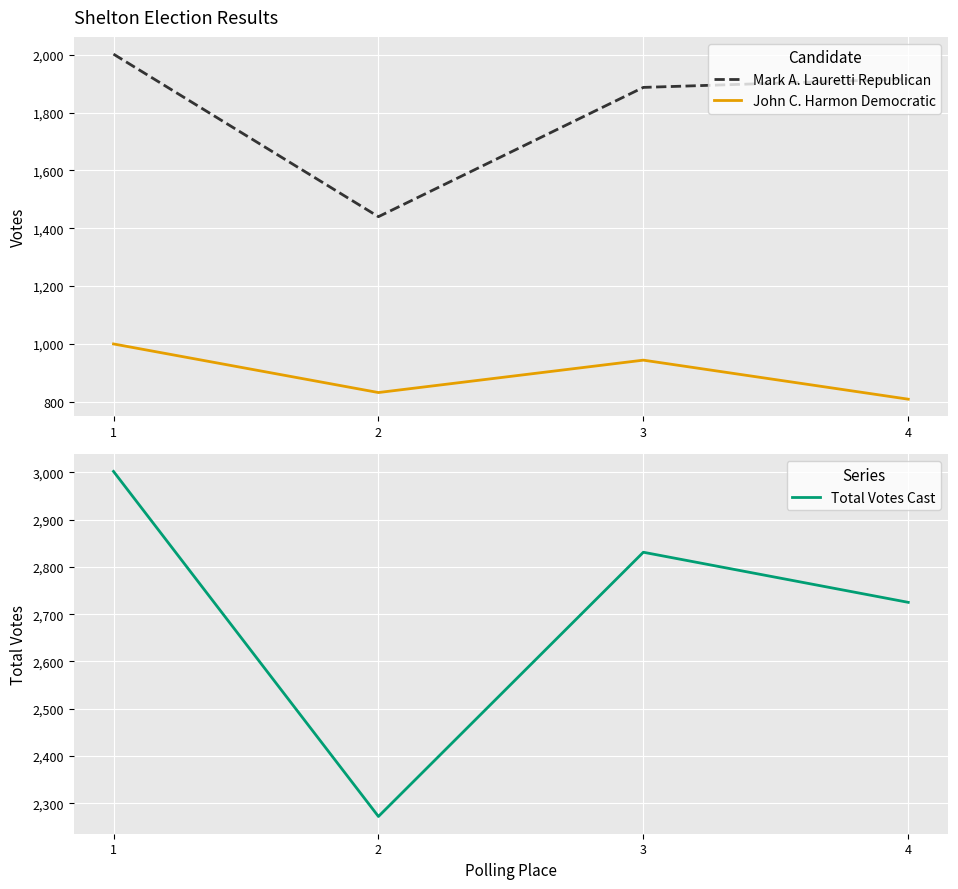

True or false: John C. Harmon Democratic has more than 1 points higher than both neighbors.

False